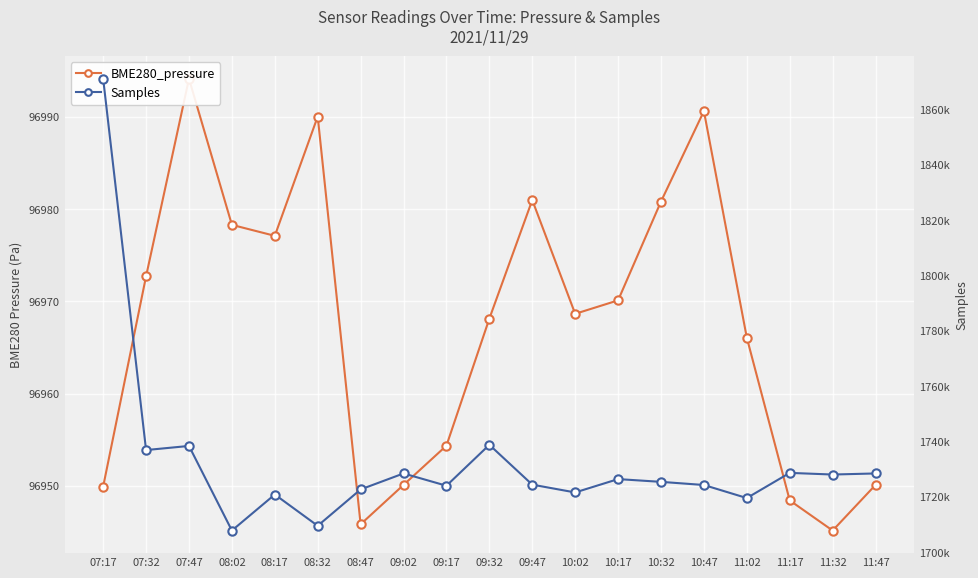

True or false: BME280_pressure and Samples intersect in this chart.

False